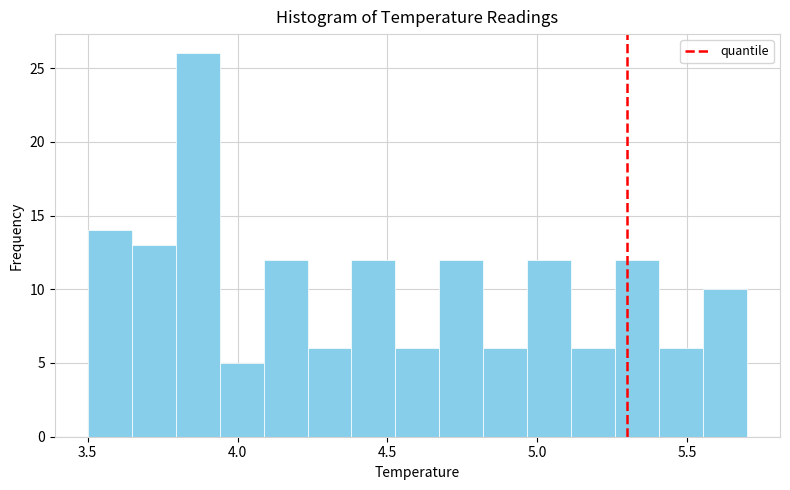

Around what value on the x-axis is the tallest bar? Give the approximate position of its centre, as read against the axis.

3.85